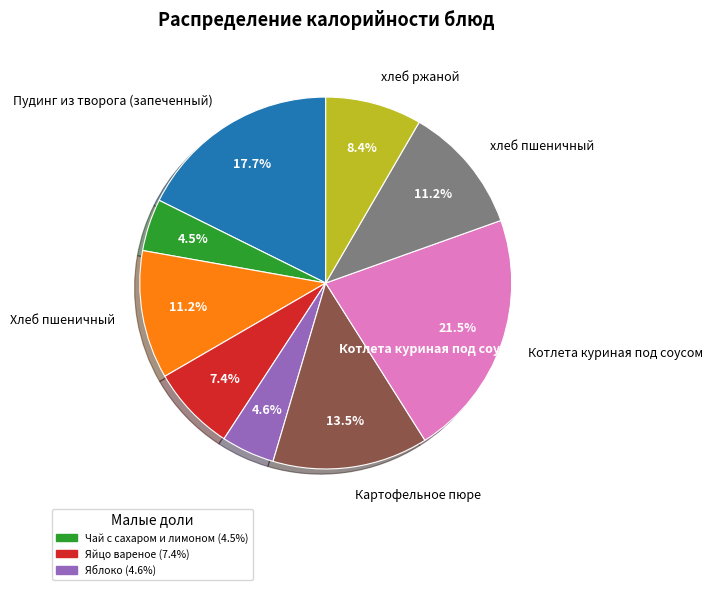

Is there any slice that represents more than half of the pie?

No